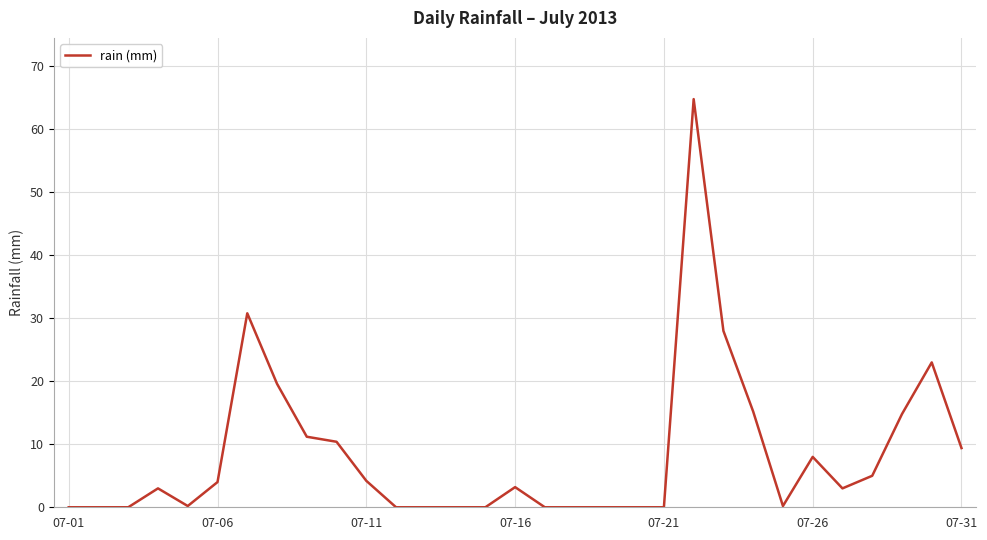

What is the difference between the maximum and minimum values?

64.8